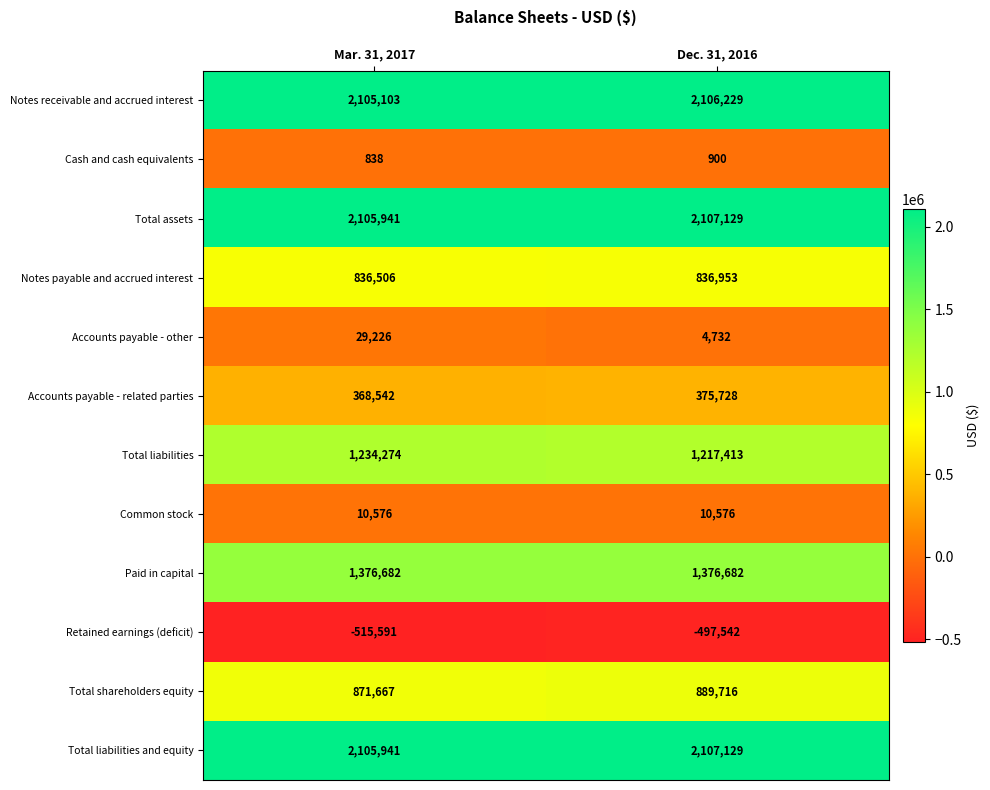

Is the value of Retained earnings (deficit) at Mar. 31, 2017 greater than the value of Common stock at Mar. 31, 2017?

No